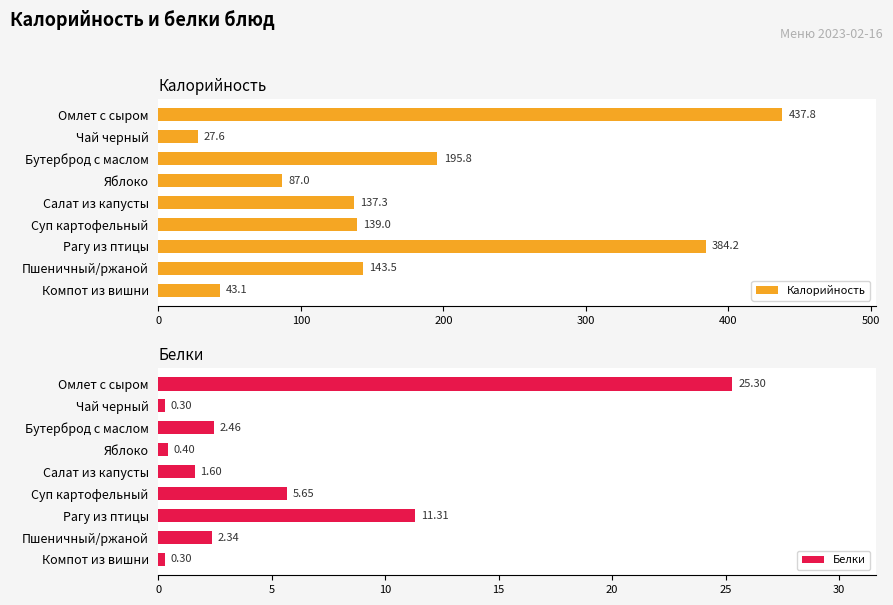

What is the greatest value displayed?

437.8